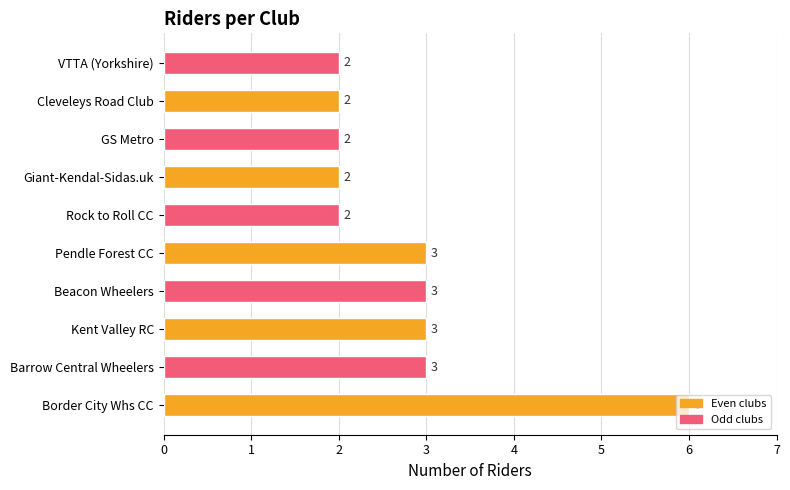

Read the value at Pendle Forest CC.

3